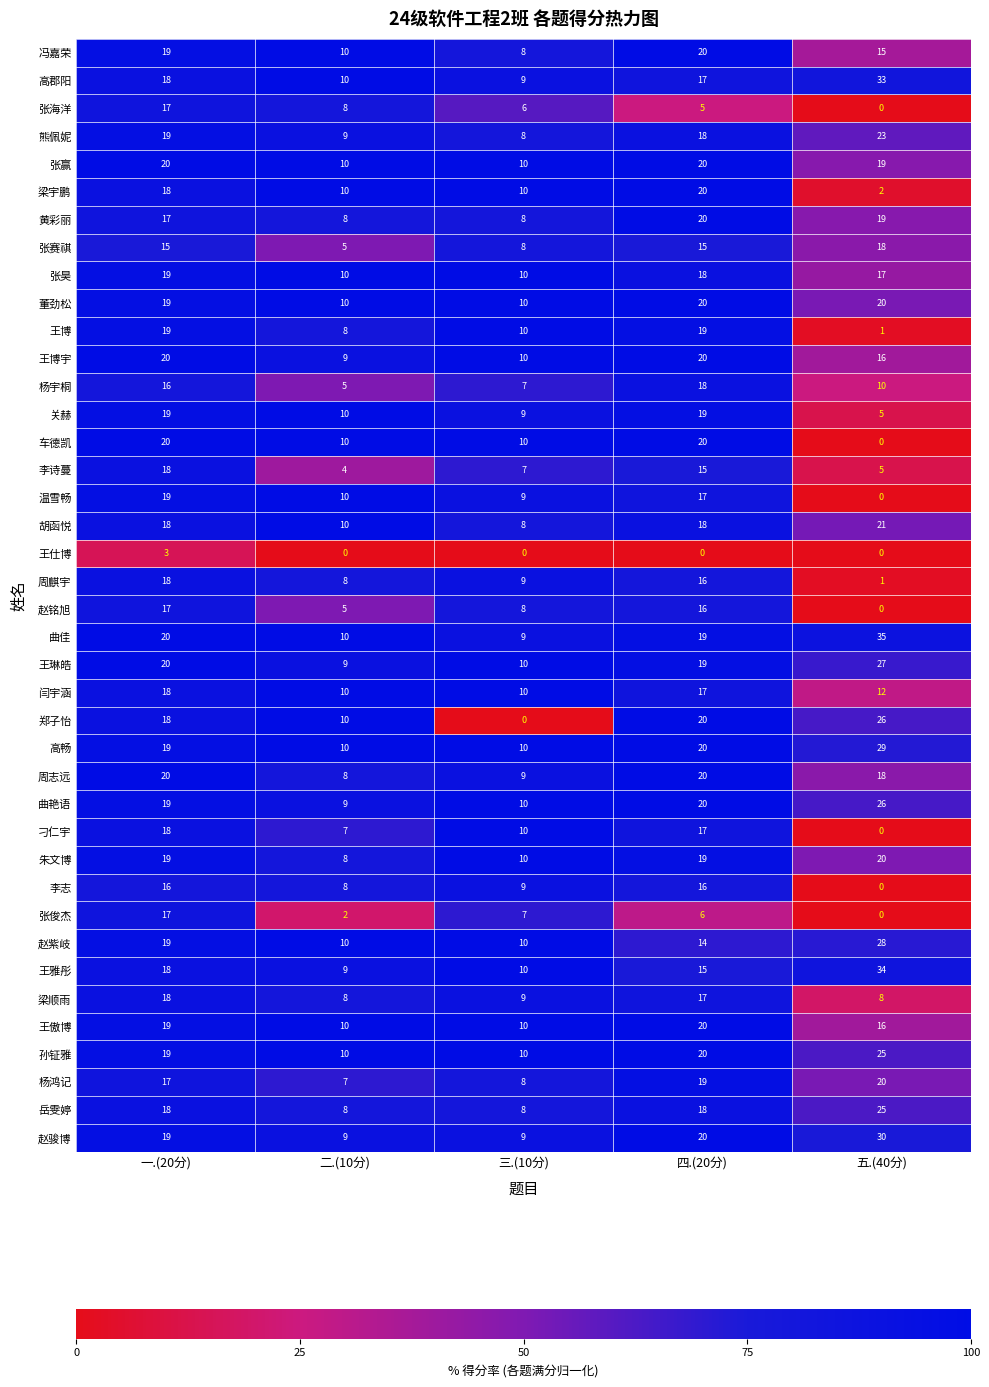

List the labels in order of 杨鸿记 value, smallest first.

二.(10分), 三.(10分), 一.(20分), 四.(20分), 五.(40分)